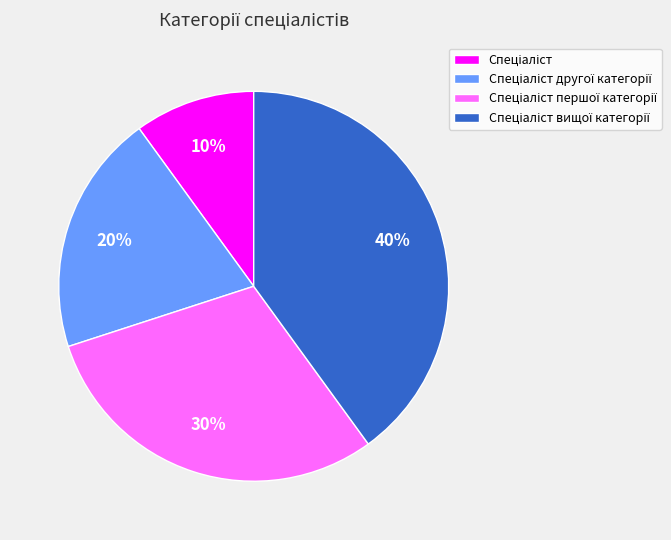

Is there any slice that represents more than half of the pie?

No